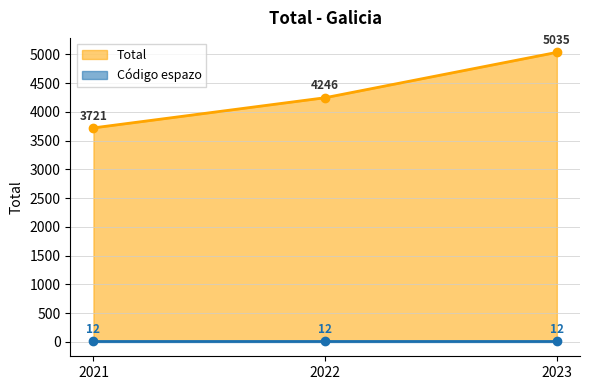

At which label is Total closest to 4378?

2022